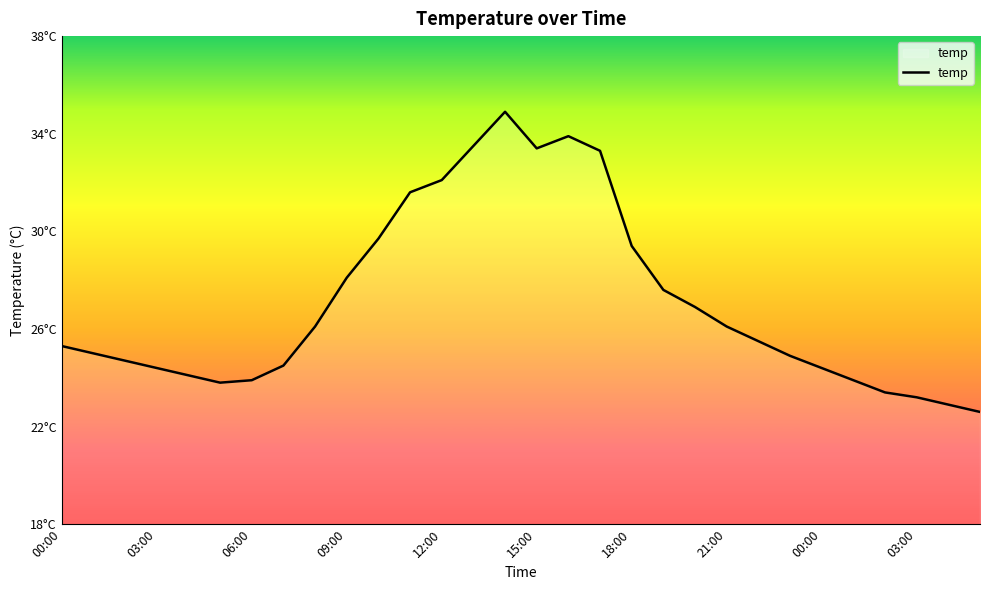

Does the chart display data point markers on the line(s)?

No